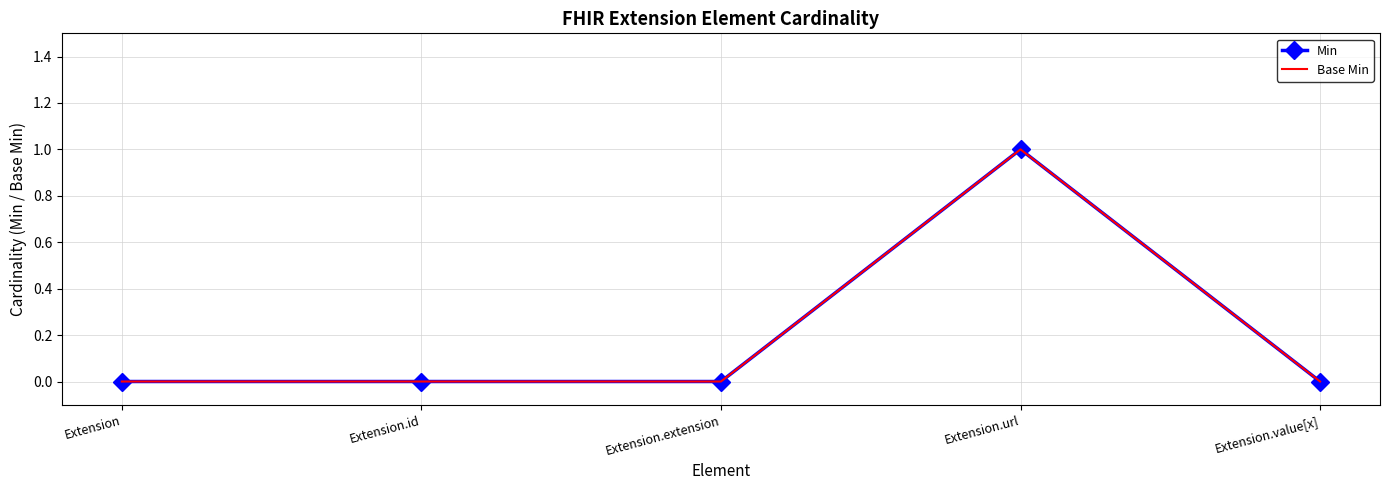

What is the total value across all series at Extension.url?

2